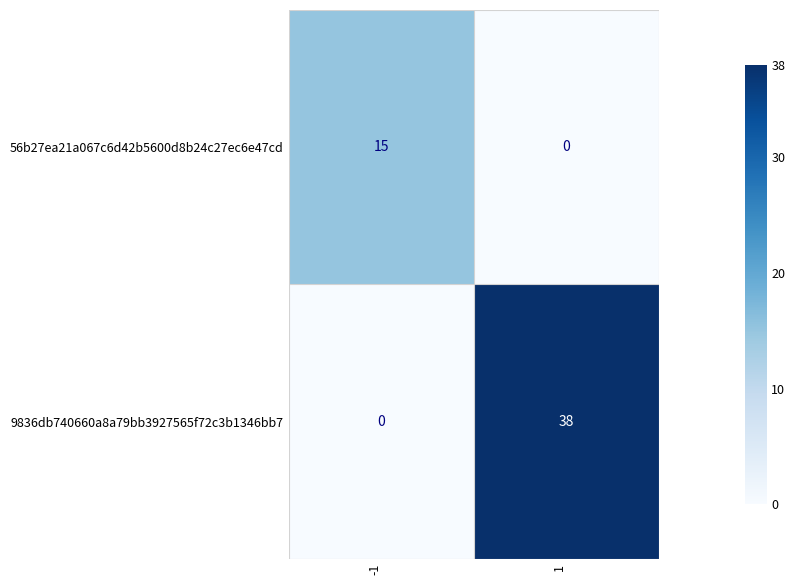

What is the difference between the maximum and minimum values in the 9836db740660a8a79bb3927565f72c3b1346bb7 series?

38